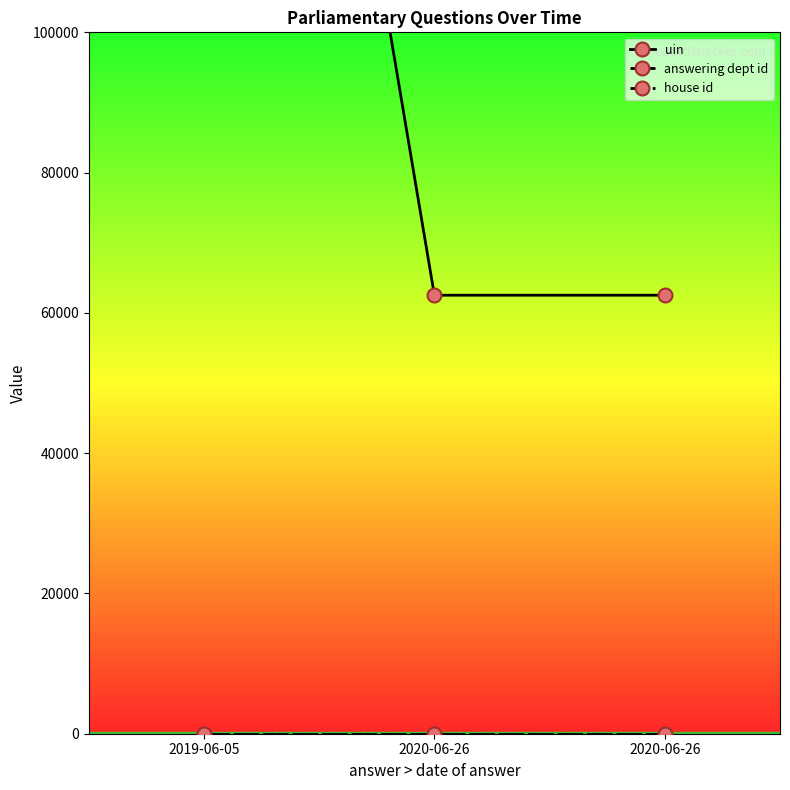

How many data points does each series have?

3